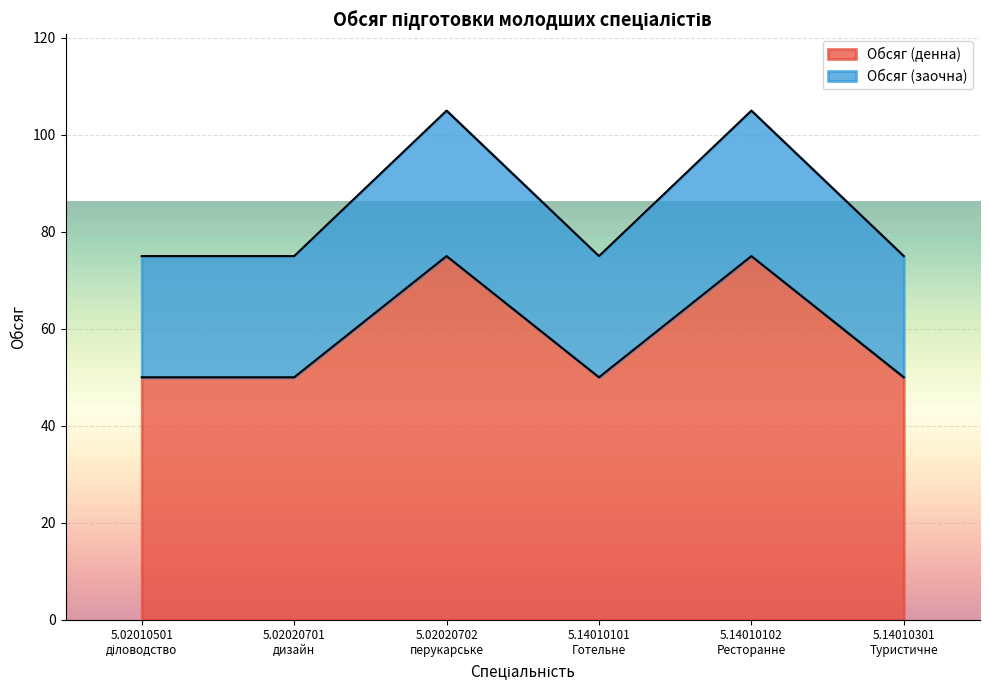

What is the difference between the maximum and second lowest values in the Обсяг (денна) series?

25